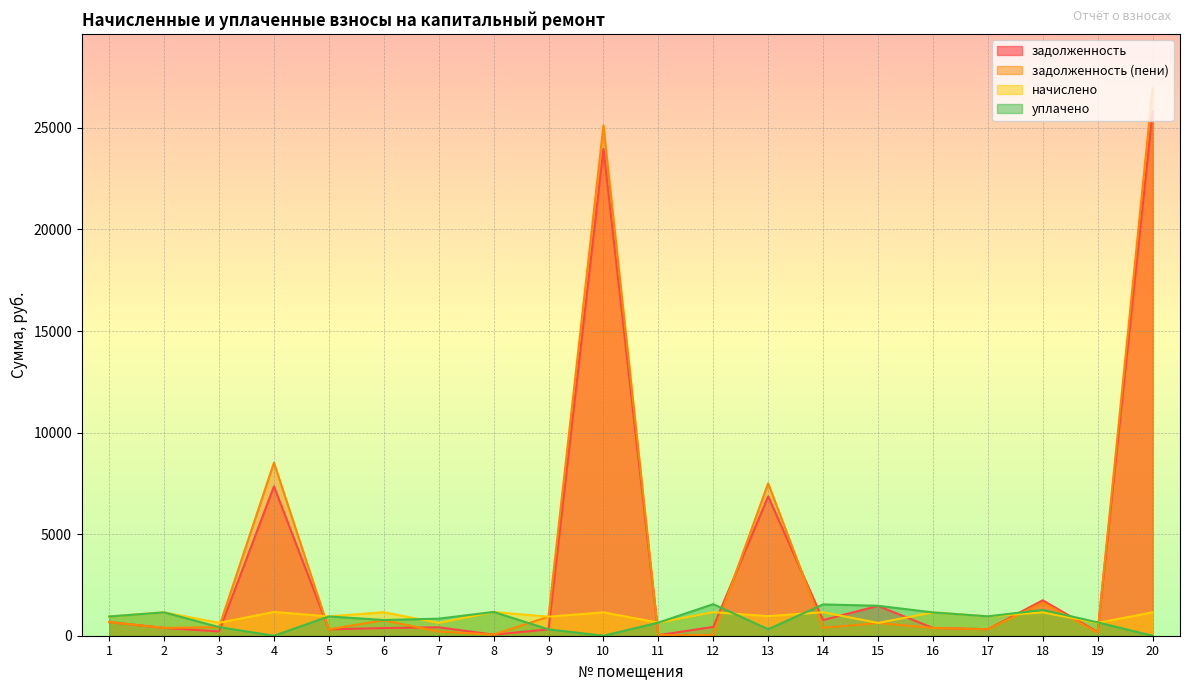

Reading left to right, extract all data points from this chart.

задолженность: 1=671.0	2=383.1	3=211.5	4=7350.8	5=315.9	6=376.1	7=415.2	8=53.4	9=312.6	10=23970.4	11=27.8	12=433.7	13=6858.8	14=770.9	15=1468.9	16=382.9	17=318.1	18=1744.2	19=183.5	20=25785.1
задолженность (пени): 1=671.7	2=383.6	3=423.2	4=8520.8	5=316.6	6=761.4	7=205.1	8=53.4	9=937.5	10=25120.9	11=28.2	12=40.0	13=7503.1	14=385.9	15=624.8	16=382.9	17=317.6	18=1624.7	19=157.3	20=26937.5
начислено: 1=947.7	2=1150.5	3=635.7	4=1170.0	5=949.6	6=1158.3	7=629.9	8=1170.0	9=938.0	10=1150.5	11=645.5	12=1160.2	13=965.2	14=1156.3	15=629.9	16=1148.5	17=953.5	18=1150.5	19=631.8	20=1152.5
уплачено: 1=947.0	2=1150.0	3=424.0	4=0.0	5=949.0	6=773.0	7=840.0	8=1169.9	9=313.0	10=0.0	11=645.0	12=1554.0	13=321.0	14=1541.3	15=1474.0	16=1148.5	17=954.0	18=1270.0	19=658.0	20=0.0